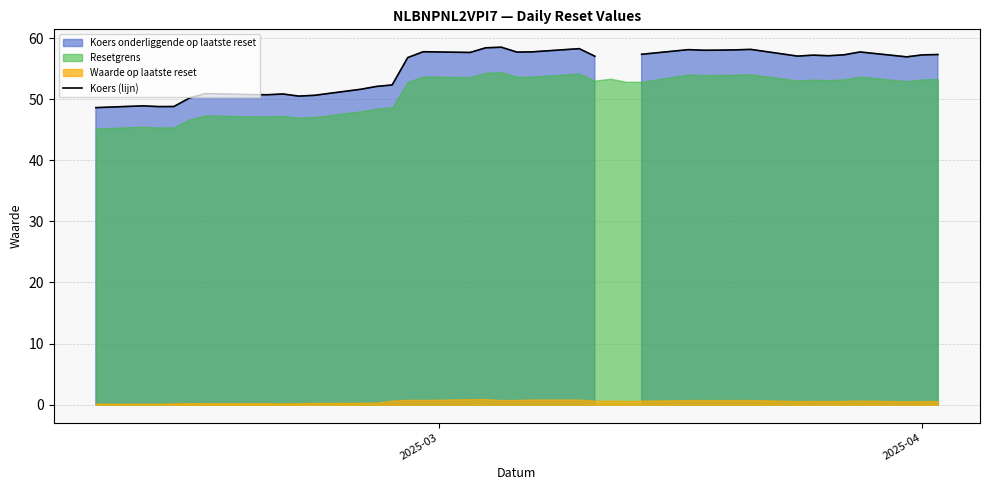

Which category has the lowest value across all series?

2025-03